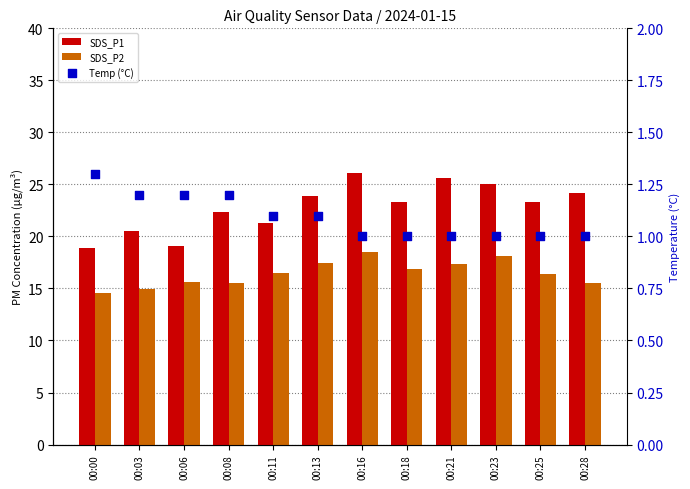

What are all the series names shown in the legend?

SDS_P1, SDS_P2, Temp (°C)